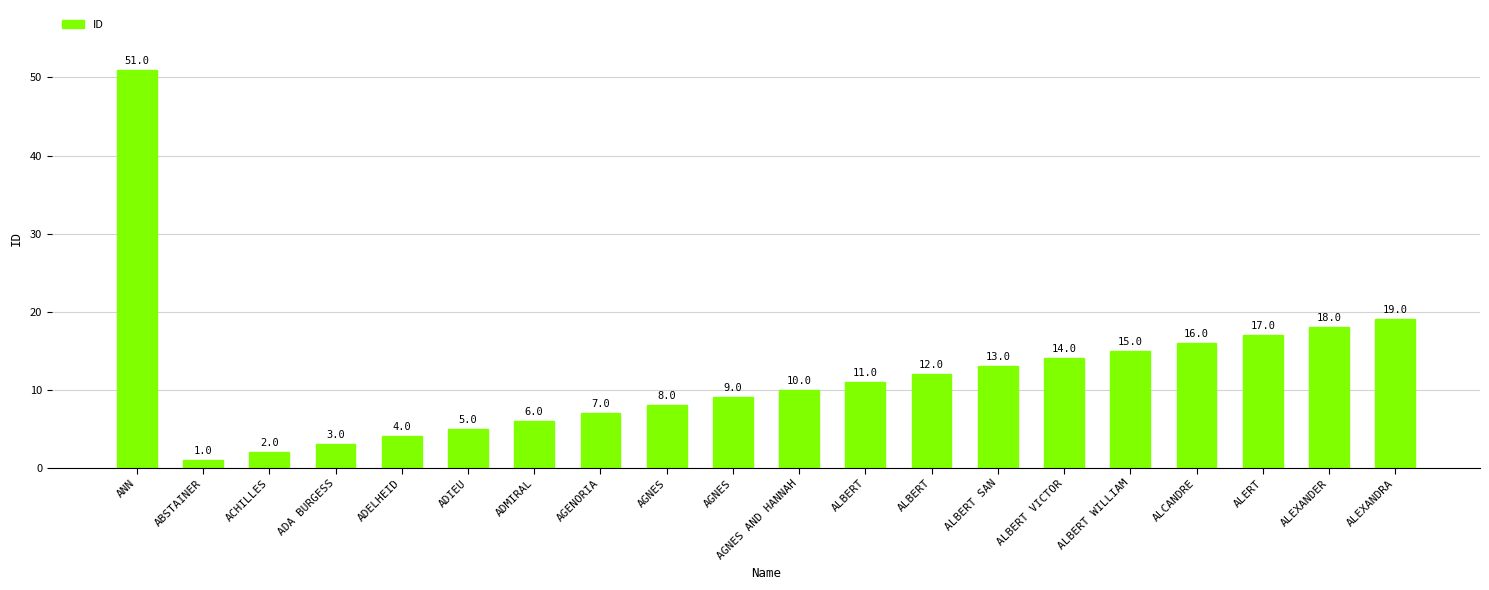

Reading left to right, what are all the values shown in this chart?

ANN=51	ABSTAINER=1	ACHILLES=2	ADA BURGESS=3	ADELHEID=4	ADIEU=5	ADMIRAL=6	AGENORIA=7	AGNES=8	AGNES=9	AGNES AND HANNAH=10	ALBERT=11	ALBERT=12	ALBERT SAN=13	ALBERT VICTOR=14	ALBERT WILLIAM=15	ALCANDRE=16	ALERT=17	ALEXANDER=18	ALEXANDRA=19